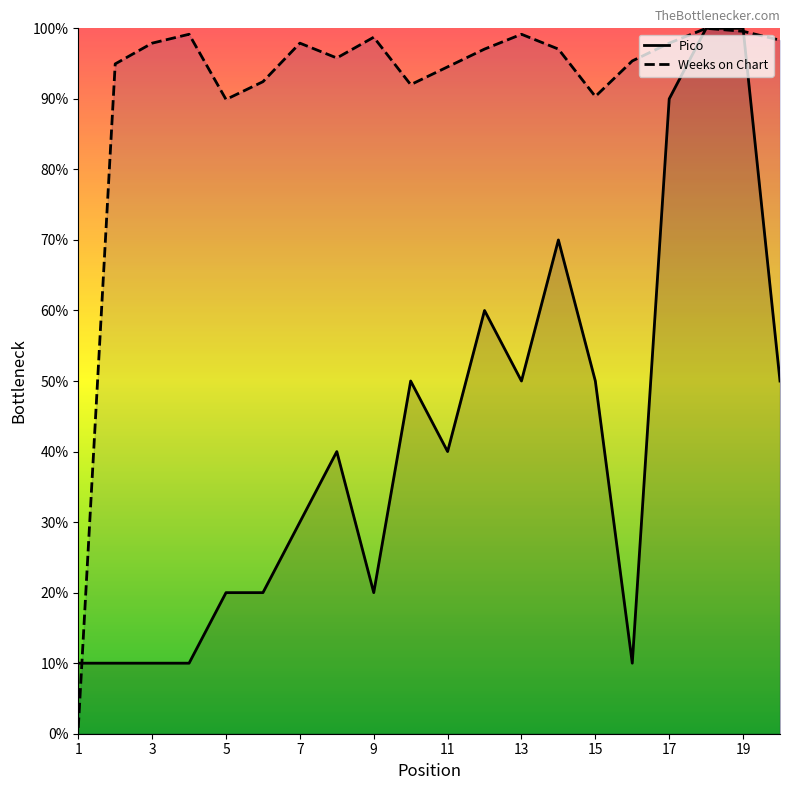

How many data points in Weeks on Chart are above 97?

11